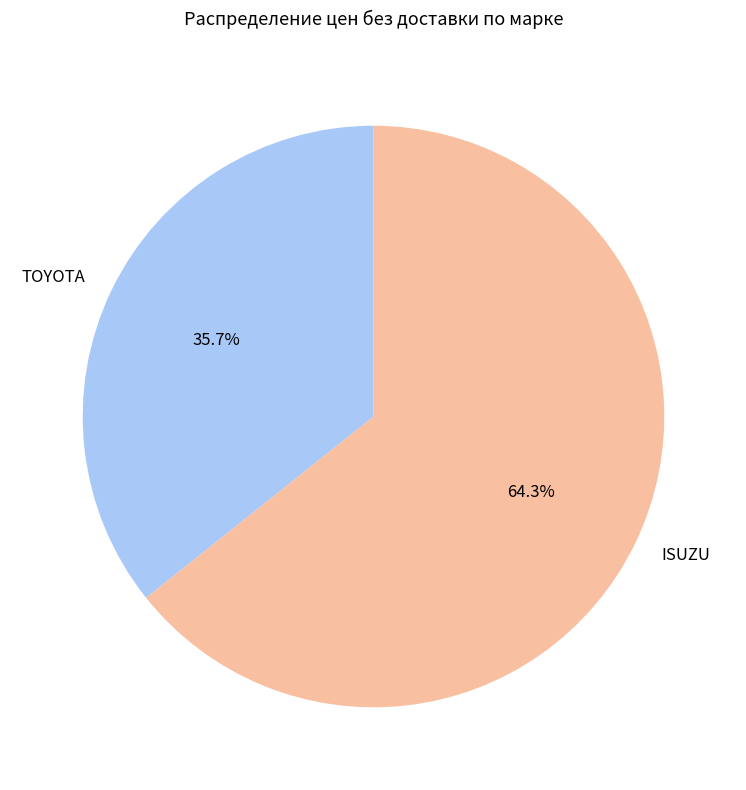

Is it true that TOYOTA is 29% of the pie?

False